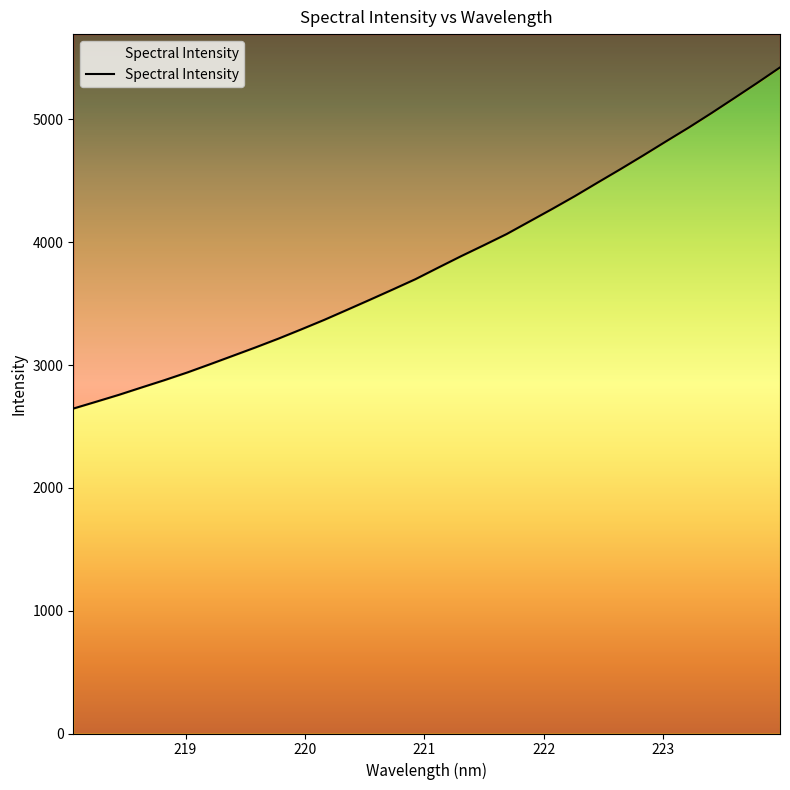

How many data points are less than 3793?

16